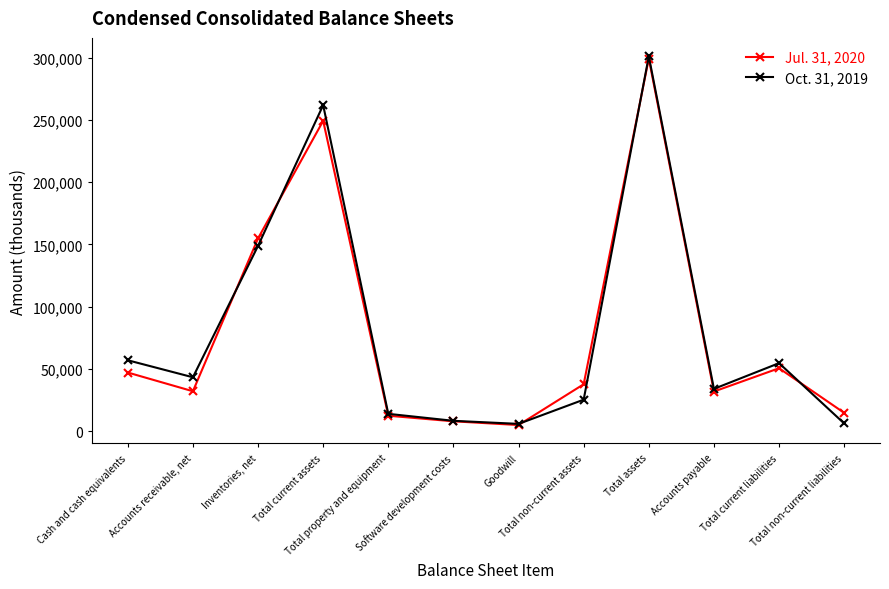

What is the spread (max minus min) of values at Goodwill?

926